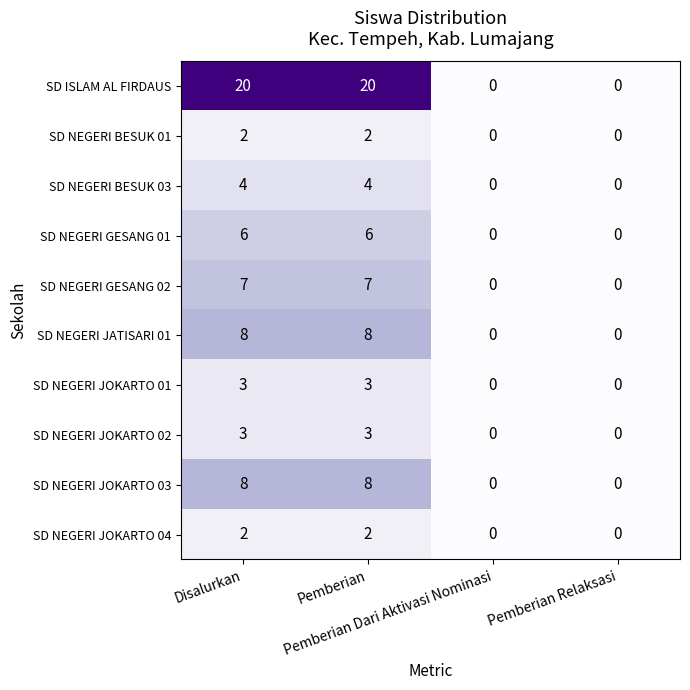

What is the sum of all SD NEGERI JOKARTO 04 values?

4